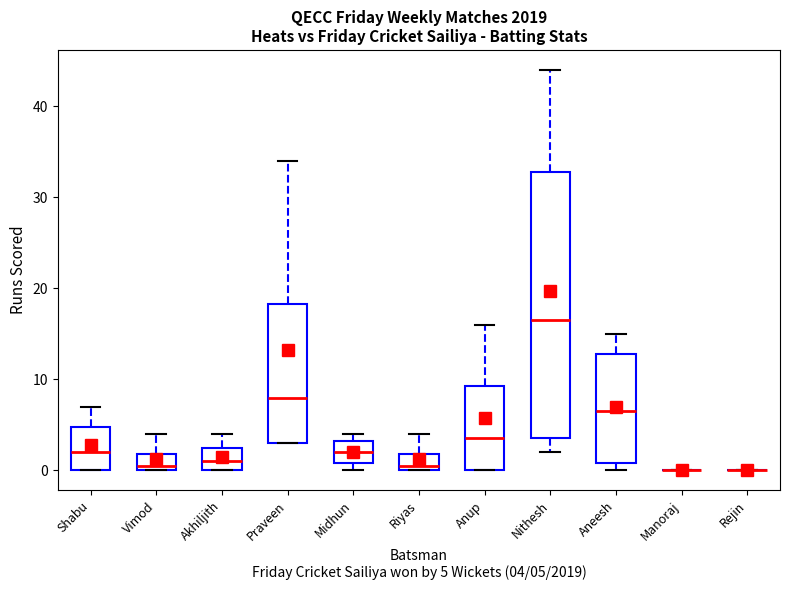

Comparing the boxes themselves (not the whiskers), which one is the tallest?

Nithesh